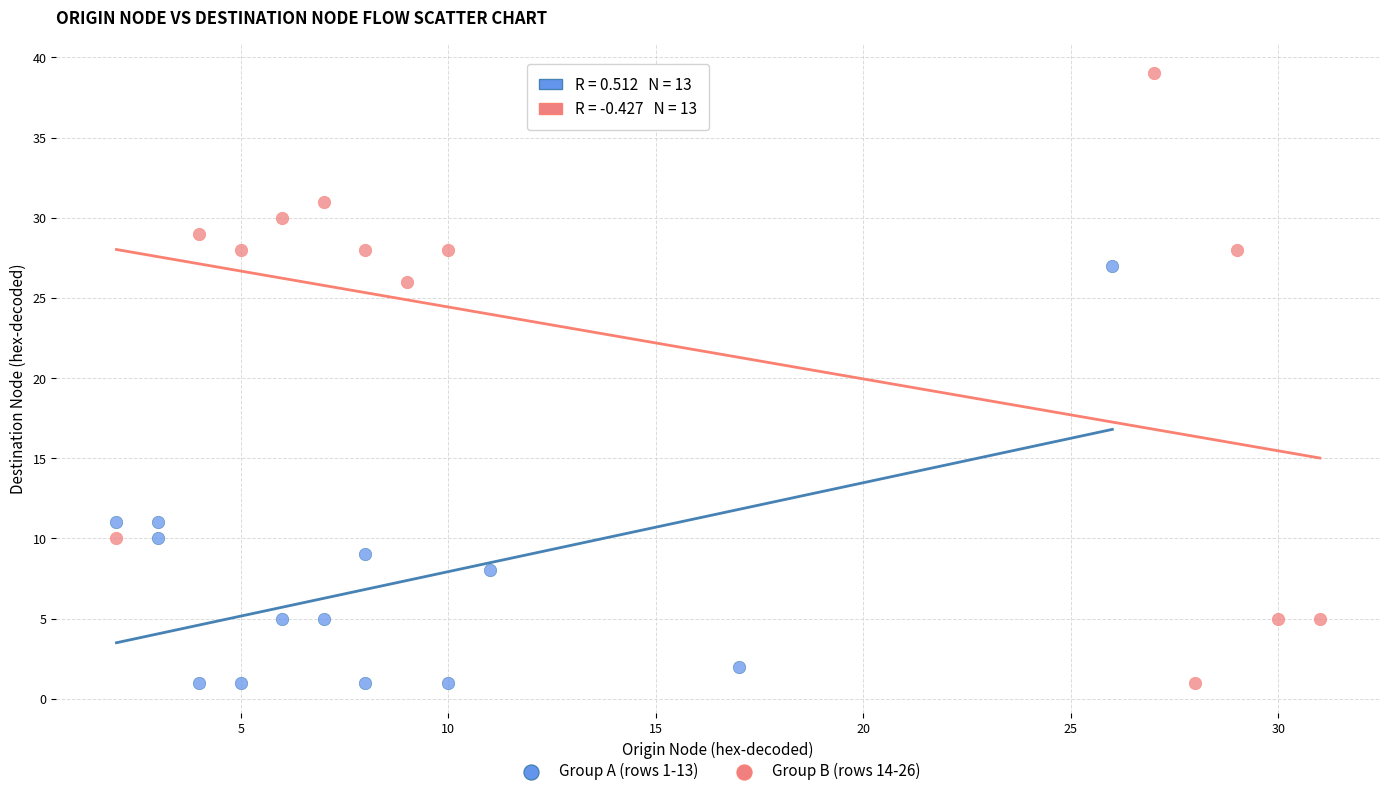

Which series has the widest spread of Y values?

Group B (rows 14-26)